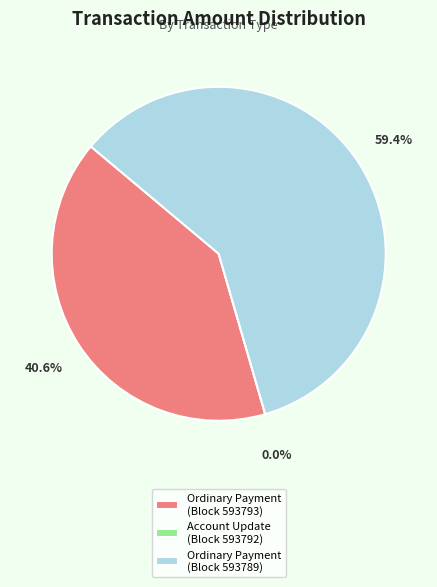

To the nearest percent, what is the difference between the Ordinary Payment (593793) and Ordinary Payment (593789) slice percentages?

19%